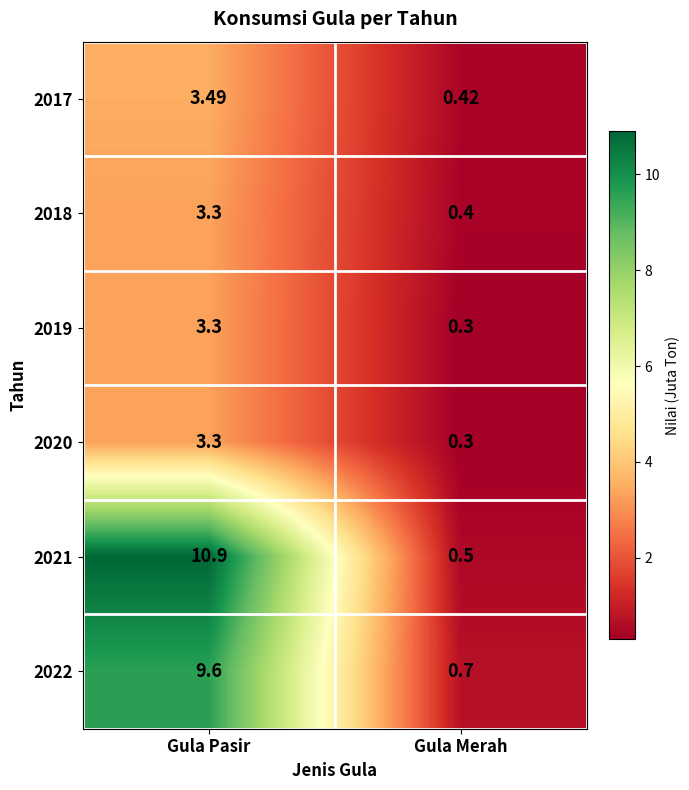

At which category does the chart reach its minimum across all series?

Gula Merah